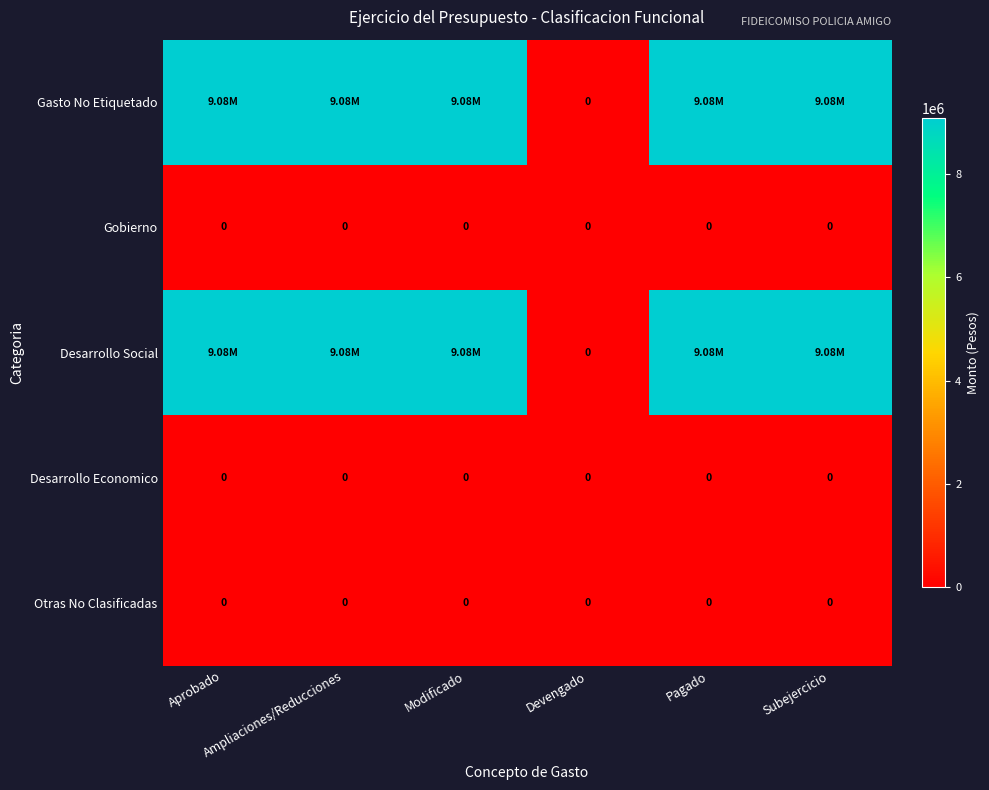

The value of Desarrollo Economico at Aprobado is 0.0. True or false?

True